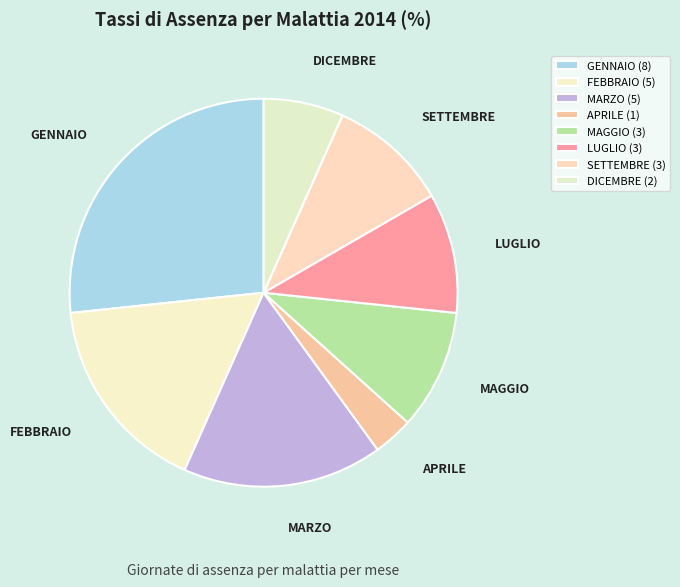

Do DICEMBRE and FEBBRAIO together represent more than half of the pie?

No